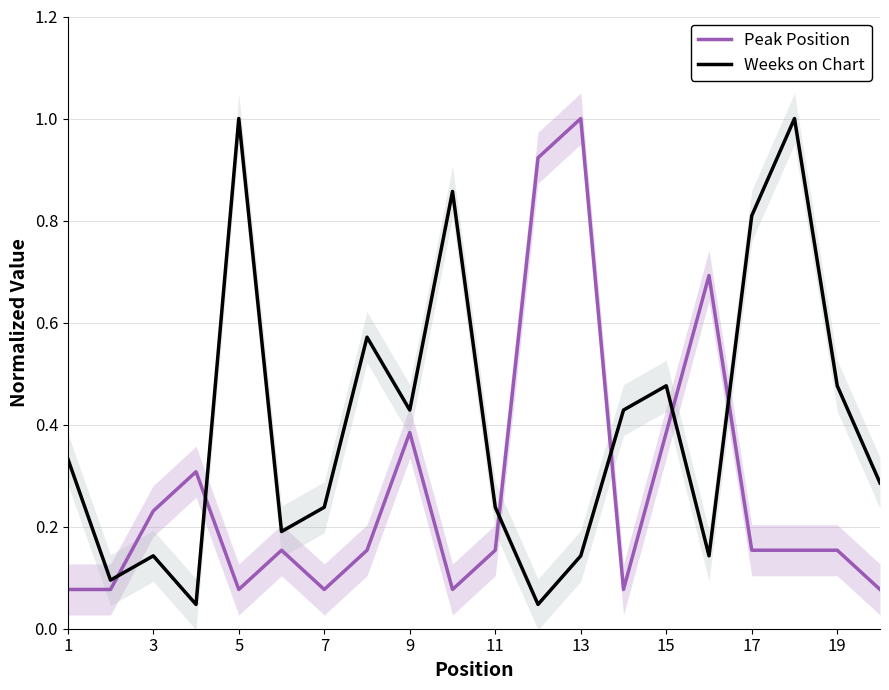

How many interior local valleys does the Weeks on Chart series have?

6